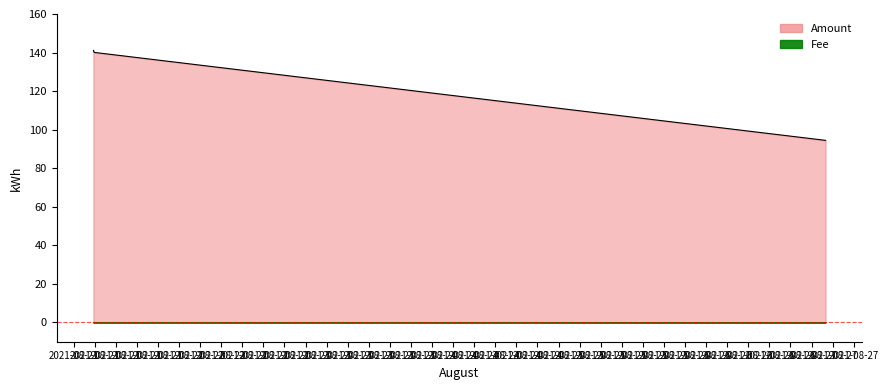

How many lines are shown in the chart?

2